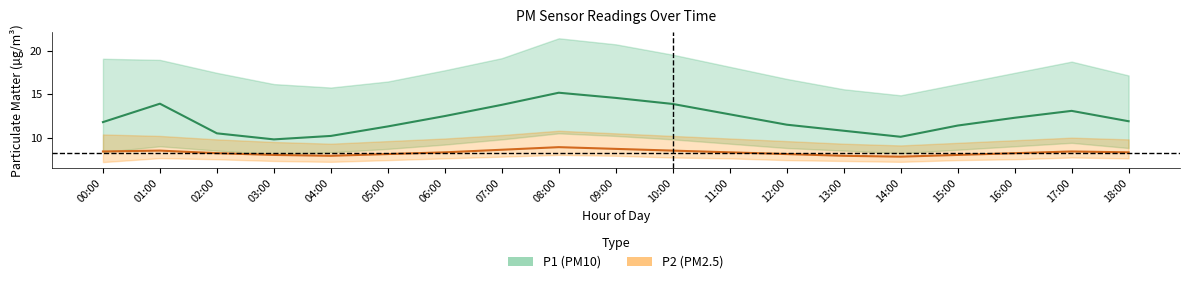

Is the value of P2_upper at 05:00 greater than the value of P2_lower at 12:00?

Yes